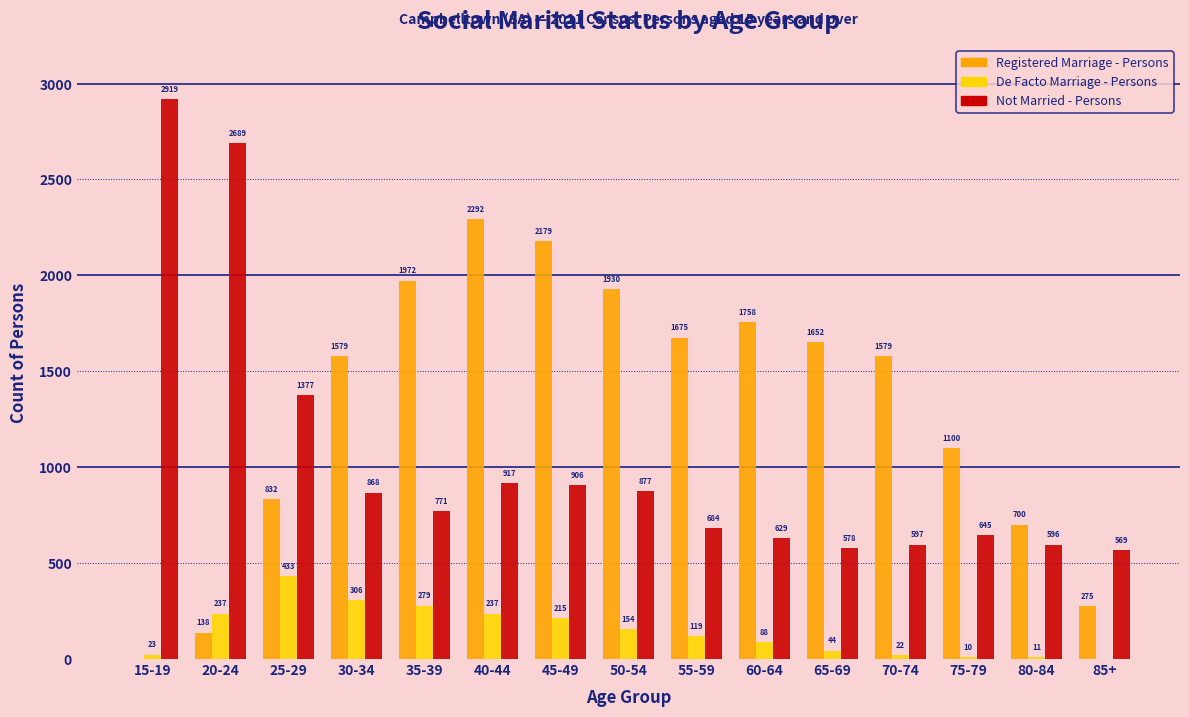

Reading left to right, transcribe all the data shown in this chart.

Registered Marriage - Persons: 15-19=0	20-24=138	25-29=832	30-34=1579	35-39=1972	40-44=2292	45-49=2179	50-54=1930	55-59=1675	60-64=1758	65-69=1652	70-74=1579	75-79=1100	80-84=700	85+=275
De Facto Marriage - Persons: 15-19=23	20-24=237	25-29=433	30-34=306	35-39=279	40-44=237	45-49=215	50-54=154	55-59=119	60-64=88	65-69=44	70-74=22	75-79=10	80-84=11	85+=0
Not Married - Persons: 15-19=2919	20-24=2689	25-29=1377	30-34=868	35-39=771	40-44=917	45-49=906	50-54=877	55-59=684	60-64=629	65-69=578	70-74=597	75-79=645	80-84=596	85+=569